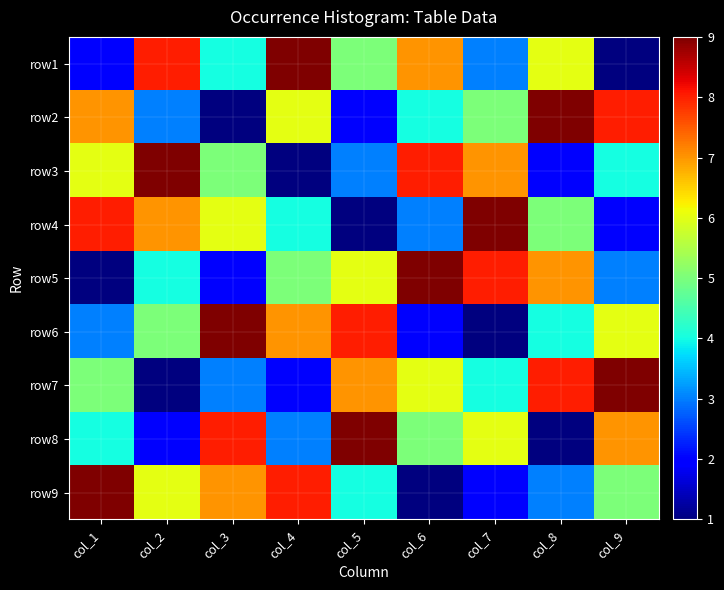

How many data points does each series have?

9